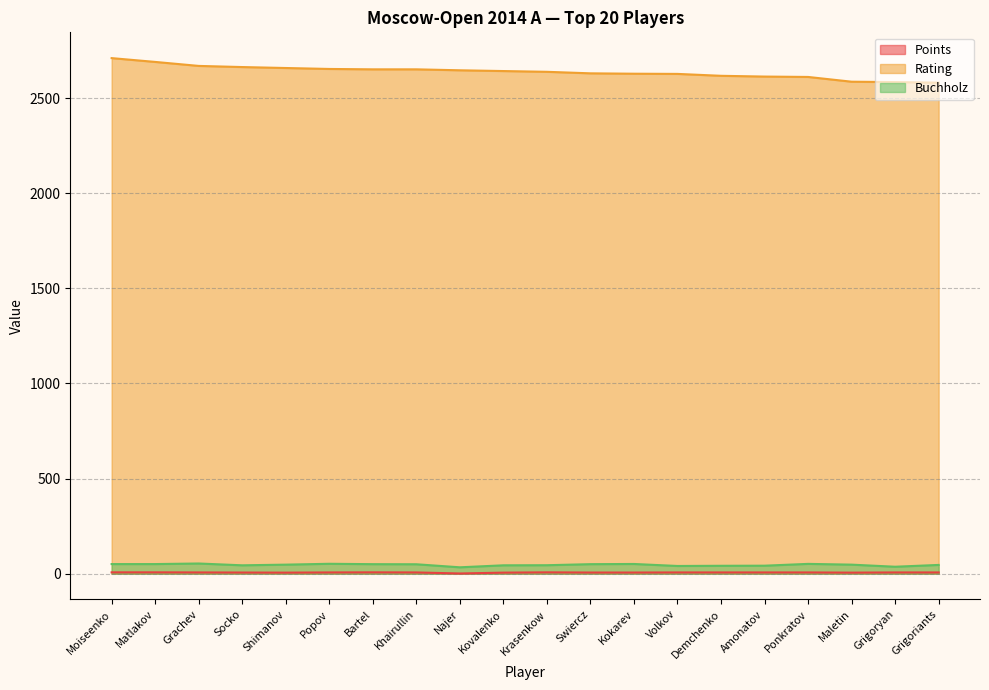

At Khairullin, list the series in order from largest to smallest.

Rating, Buchholz, Points